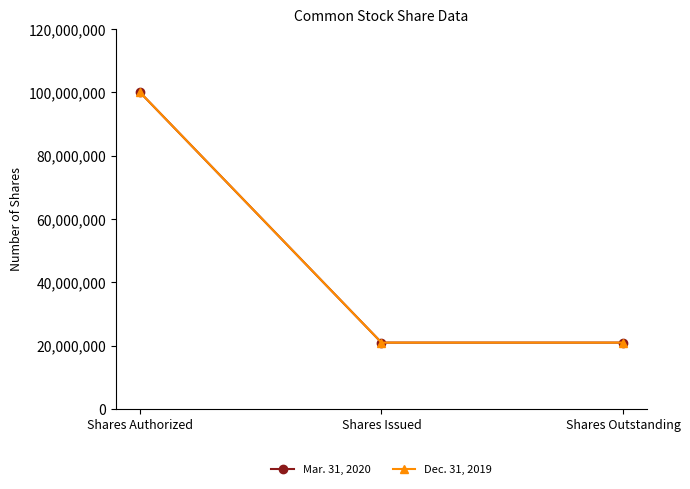

The value of Mar. 31, 2020 at Shares Outstanding is 20943753. True or false?

True